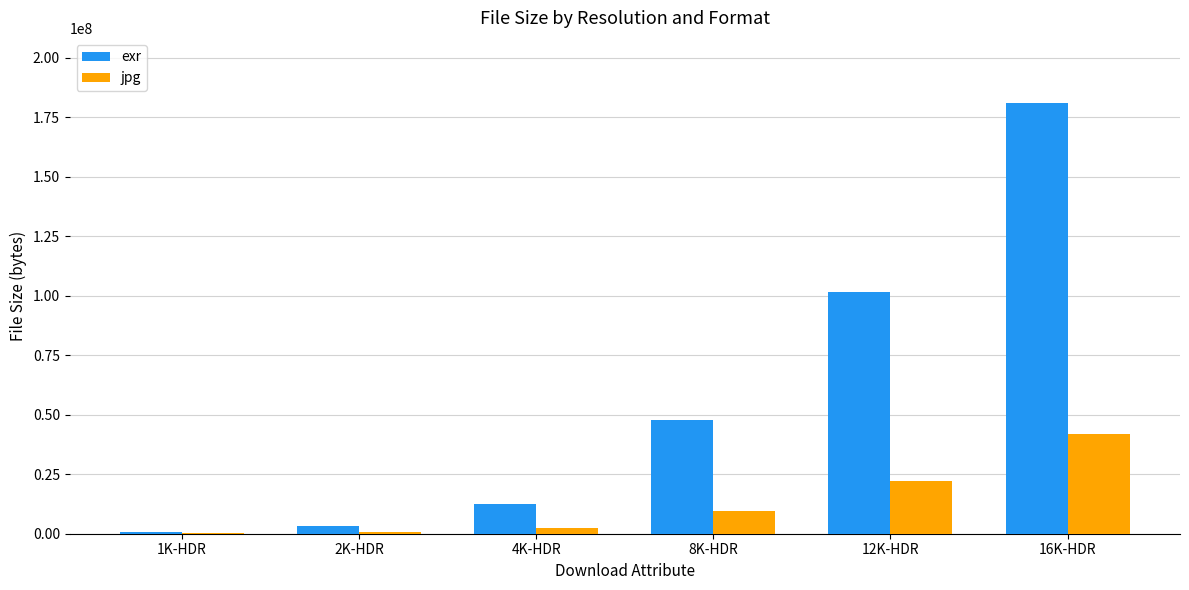

Which series has the largest total across all categories?

exr